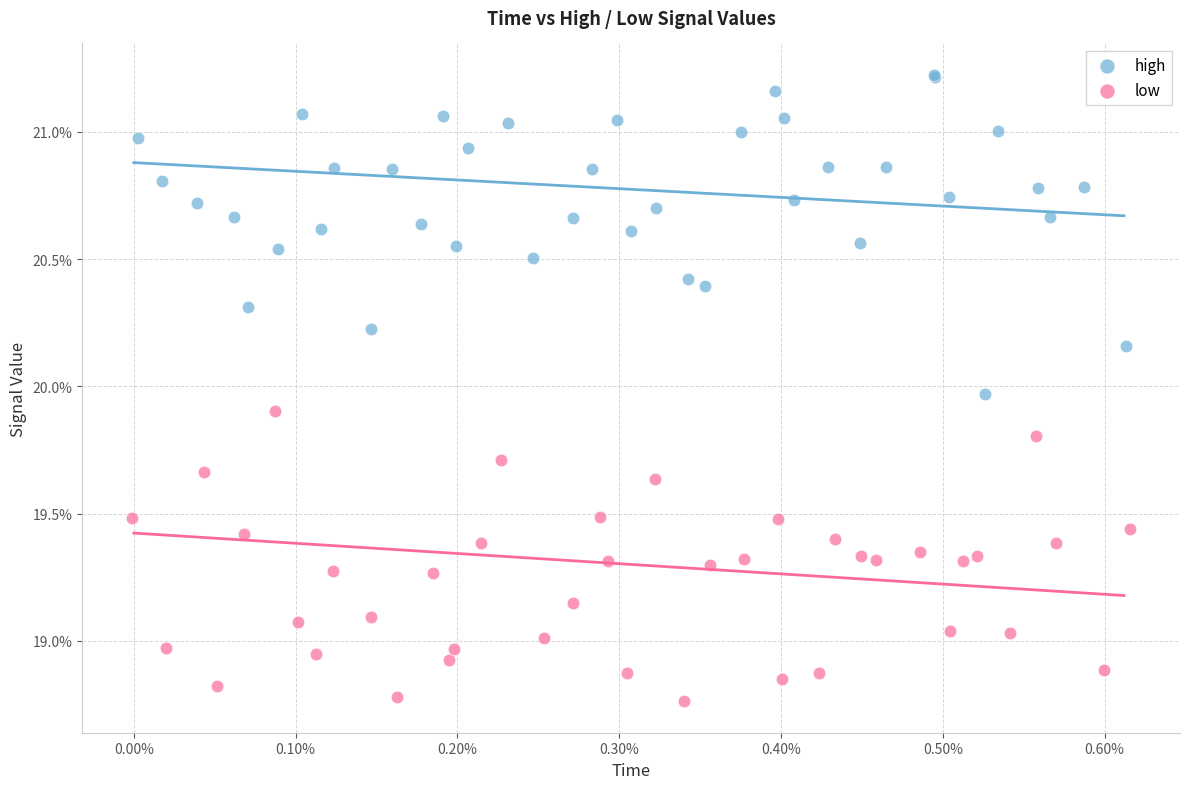

Which series contains the lowest Y value?

low